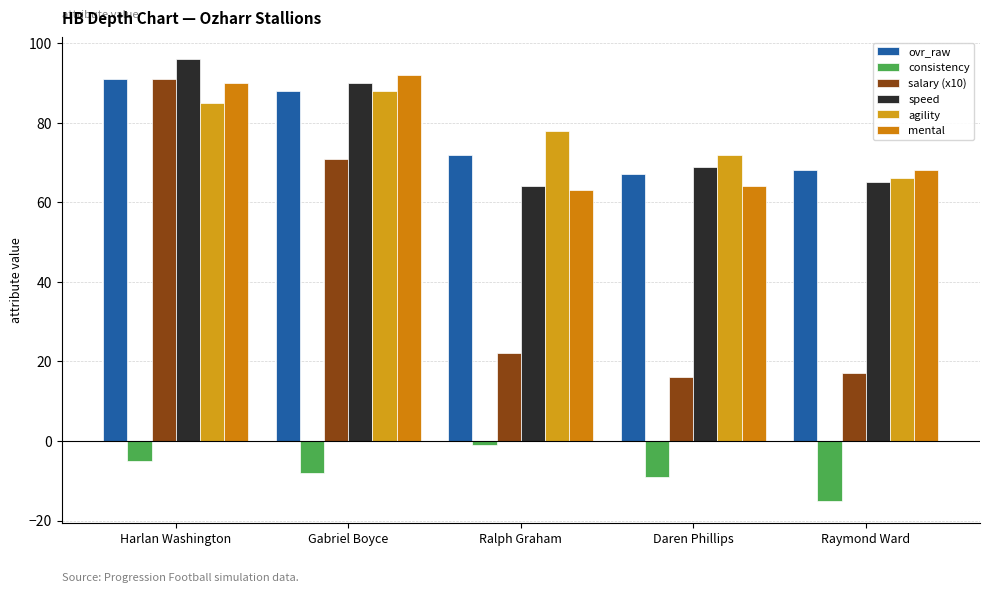

What are all the series names shown in the legend?

ovr_raw, consistency, salary (x10), speed, agility, mental